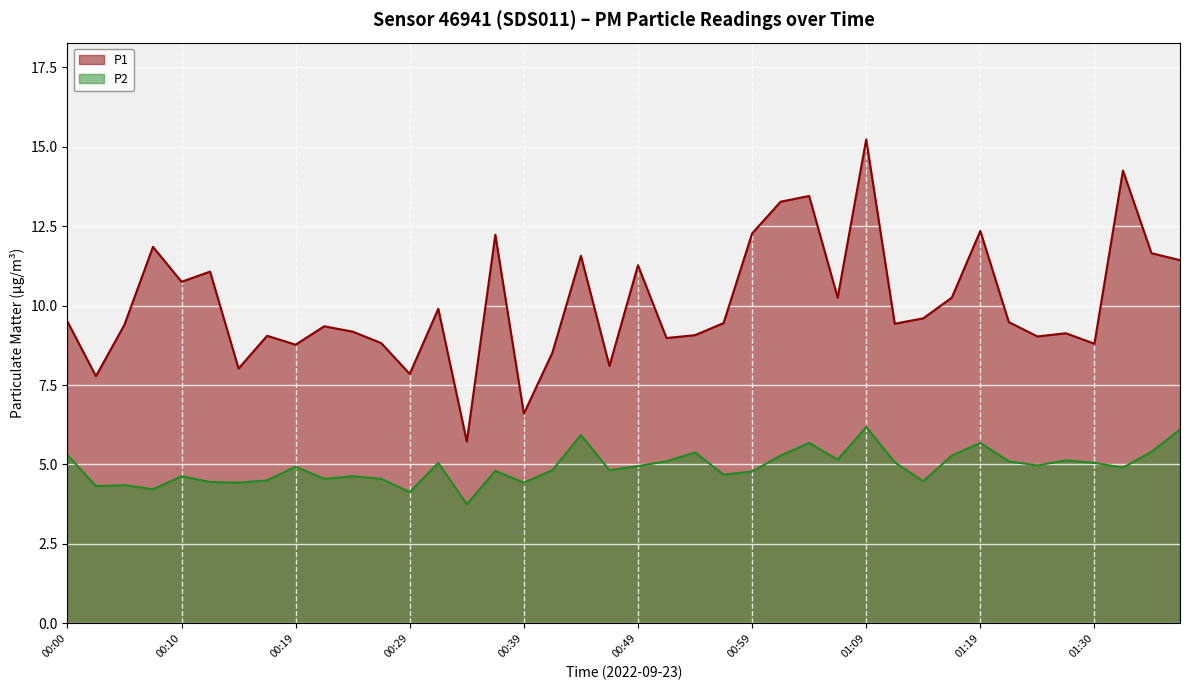

At how many categories does at least one series exceed 8?

36